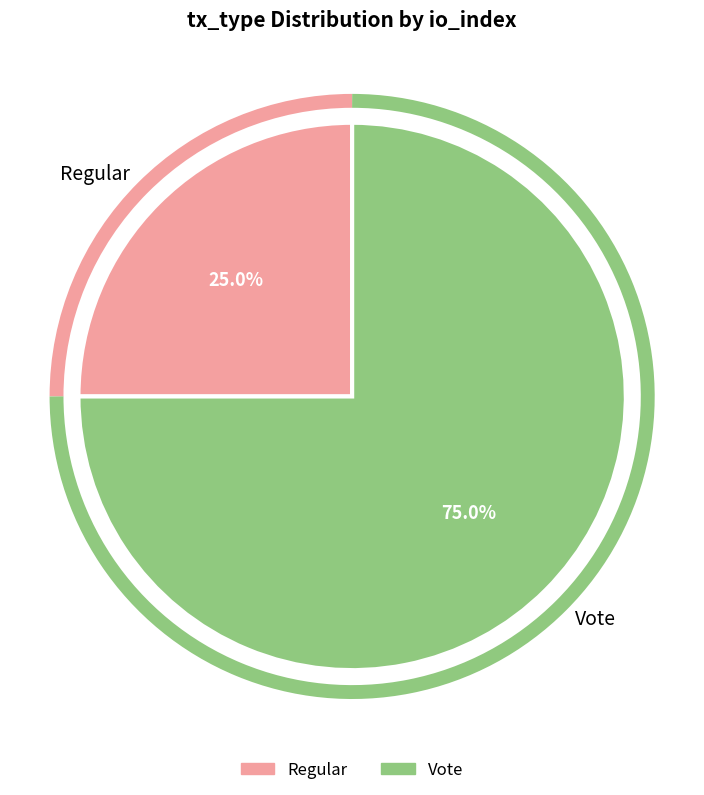

To the nearest percent, what is the combined percentage of Vote and Regular?

100%